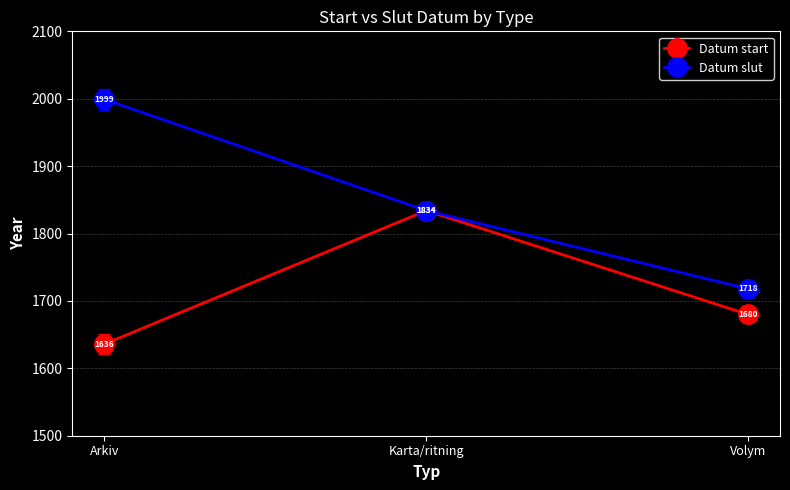

What are all the series names shown in the legend?

Datum start, Datum slut